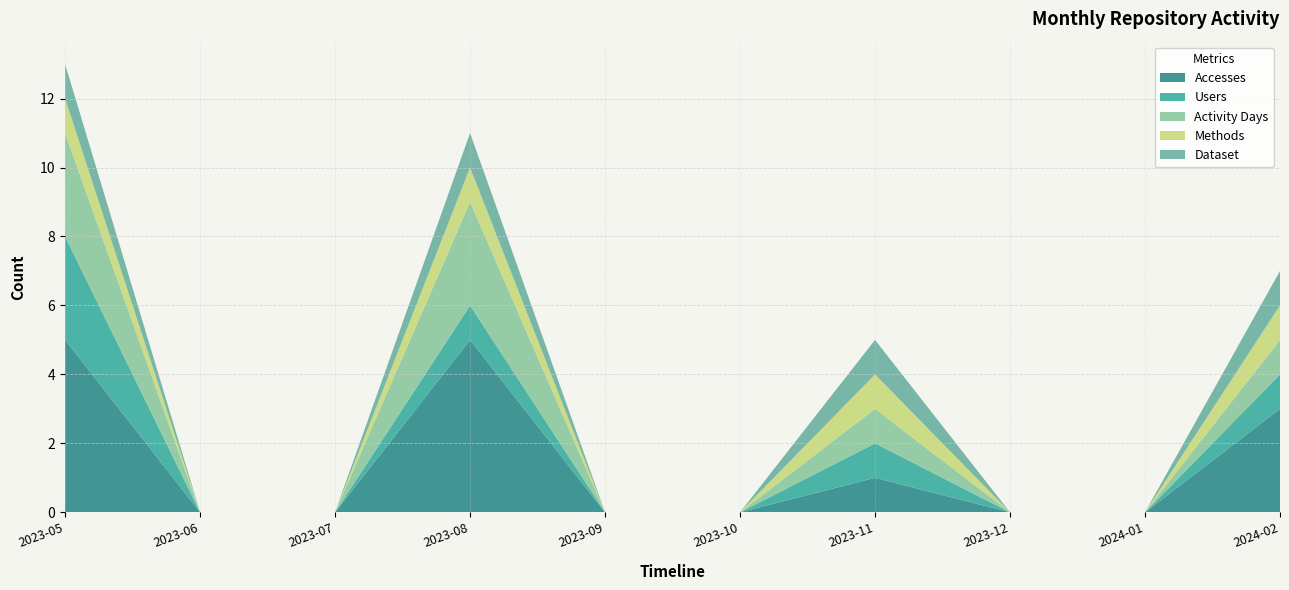

Reading left to right, transcribe all the data shown in this chart.

Accesses: 5	0	0	5	0	0	1	0	0	3
Users: 3	0	0	1	0	0	1	0	0	1
Activity Days: 3	0	0	3	0	0	1	0	0	1
Methods: 1	0	0	1	0	0	1	0	0	1
Dataset: 1	0	0	1	0	0	1	0	0	1